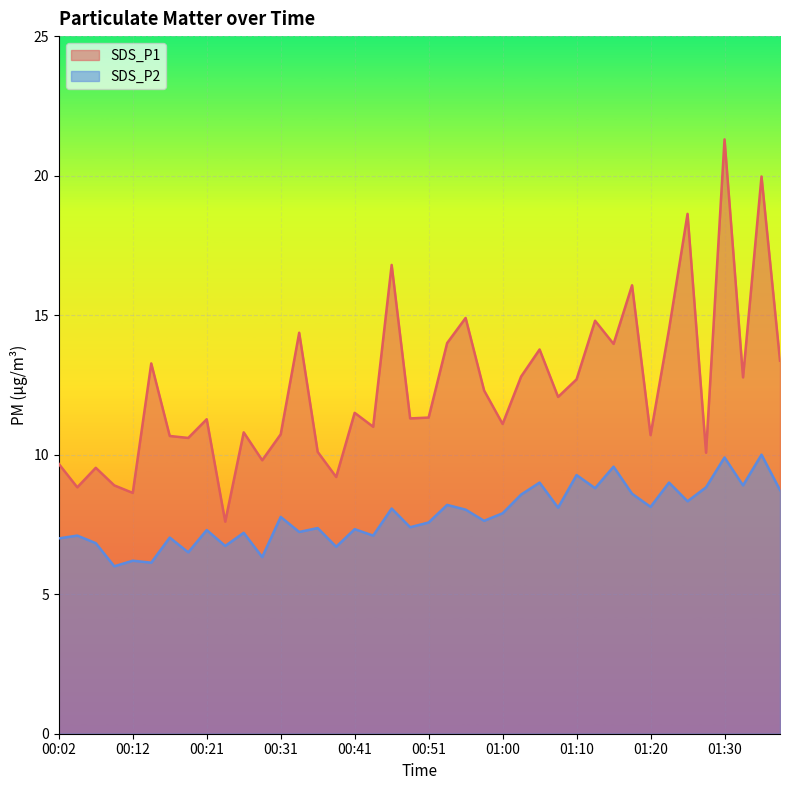

Reading left to right, extract all data points from this chart.

SDS_P1: 9.7	8.8	9.5	8.9	8.6	13.3	10.7	10.6	11.3	7.6	10.8	9.8	10.7	14.4	10.1	9.2	11.5	11.0	16.8	11.3	11.3	14.0	14.9	12.3	11.1	12.8	13.8	12.1	12.7	14.8	14.0	16.1	10.7	14.5	18.6	10.1	21.3	12.8	20.0	13.4
SDS_P2: 7.0	7.1	6.8	6.0	6.2	6.1	7.0	6.5	7.3	6.7	7.2	6.3	7.8	7.2	7.4	6.7	7.3	7.1	8.1	7.4	7.6	8.2	8.0	7.6	7.9	8.6	9.0	8.1	9.3	8.8	9.6	8.6	8.1	9.0	8.3	8.8	9.9	8.9	10.0	8.7